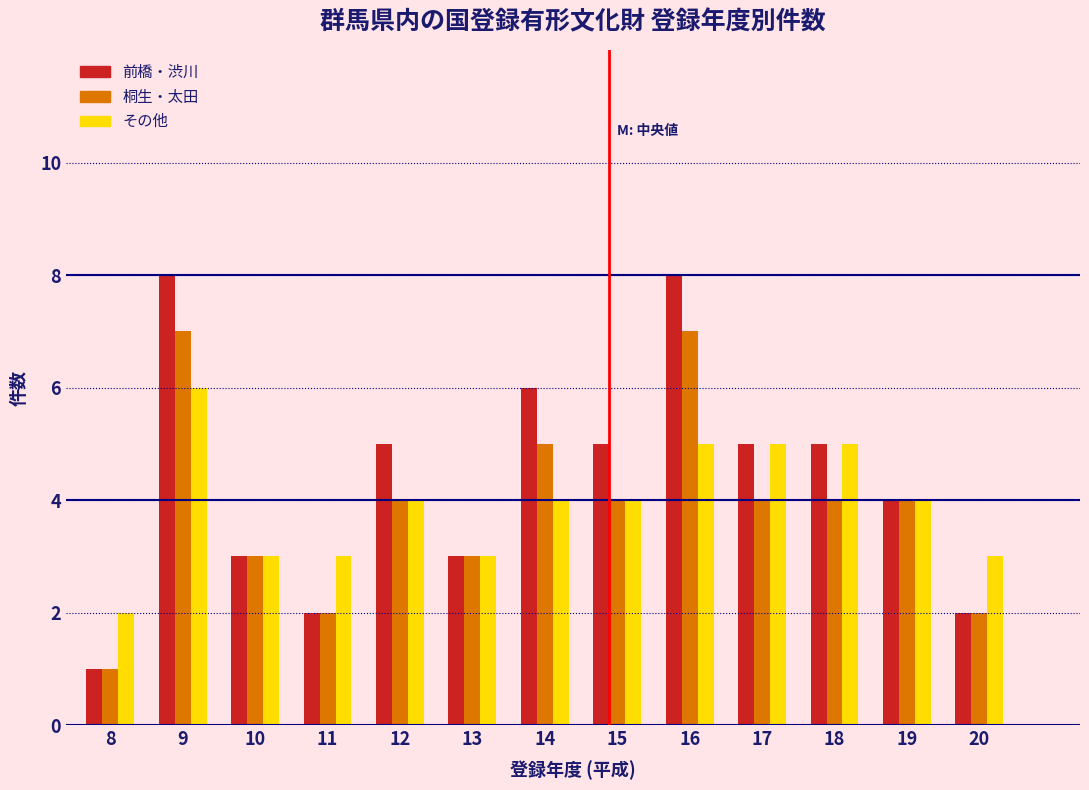

True or false: 桐生・太田 has a value of 1 at 11.

False